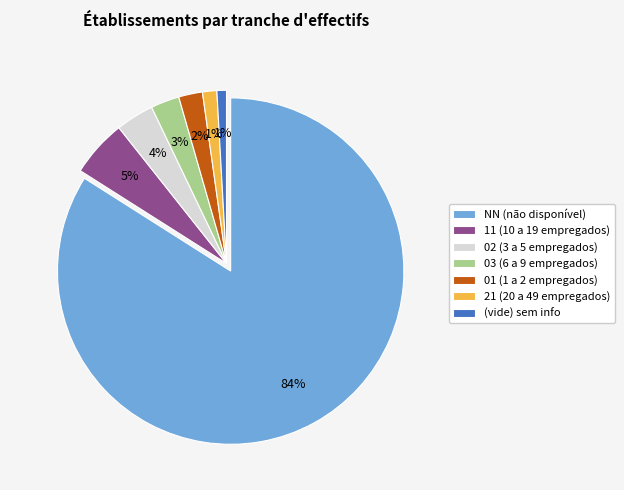

Combined, do 01 (1 a 2 empregados) and 02 (3 a 5 empregados) account for over 50%?

No